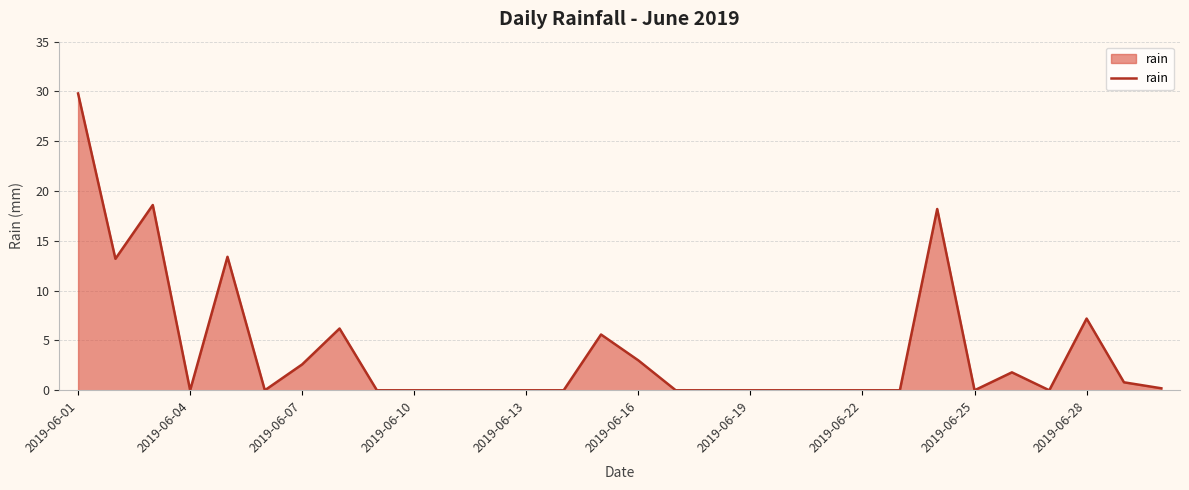

What is the difference between the maximum and minimum values?

29.8